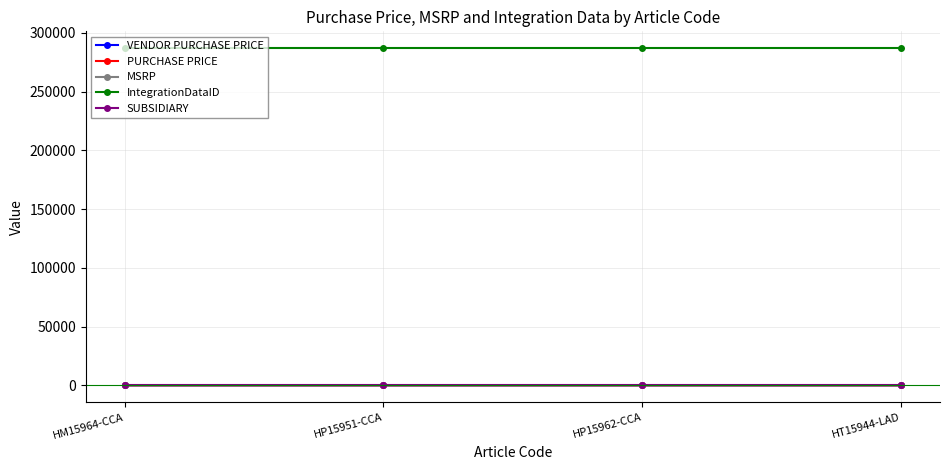

What position from the left is HT15944-LAD?

4